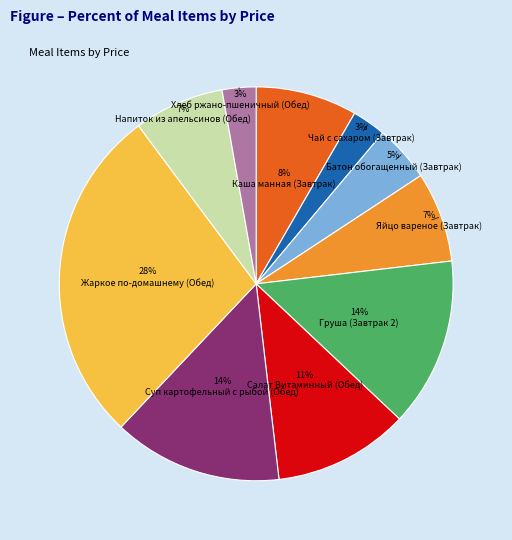

How many segments does this pie chart have?

10